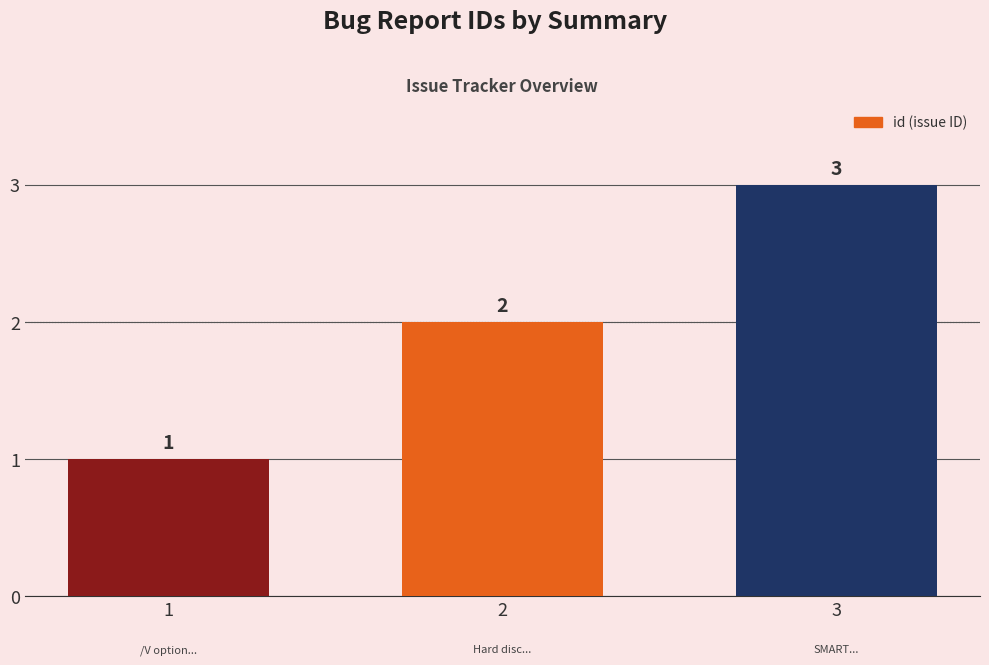

Count the number of categories in the chart.

3